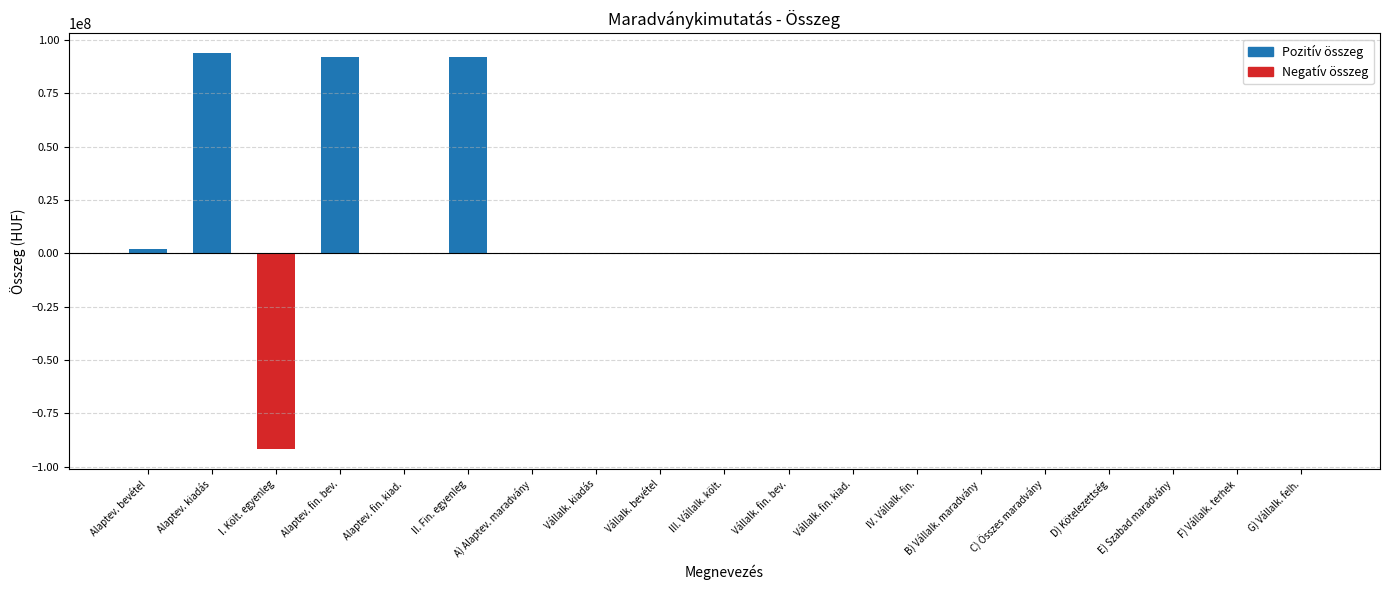

What is the sum of the values at D) Kötelezettség and Alaptev. kiadás?

93910099